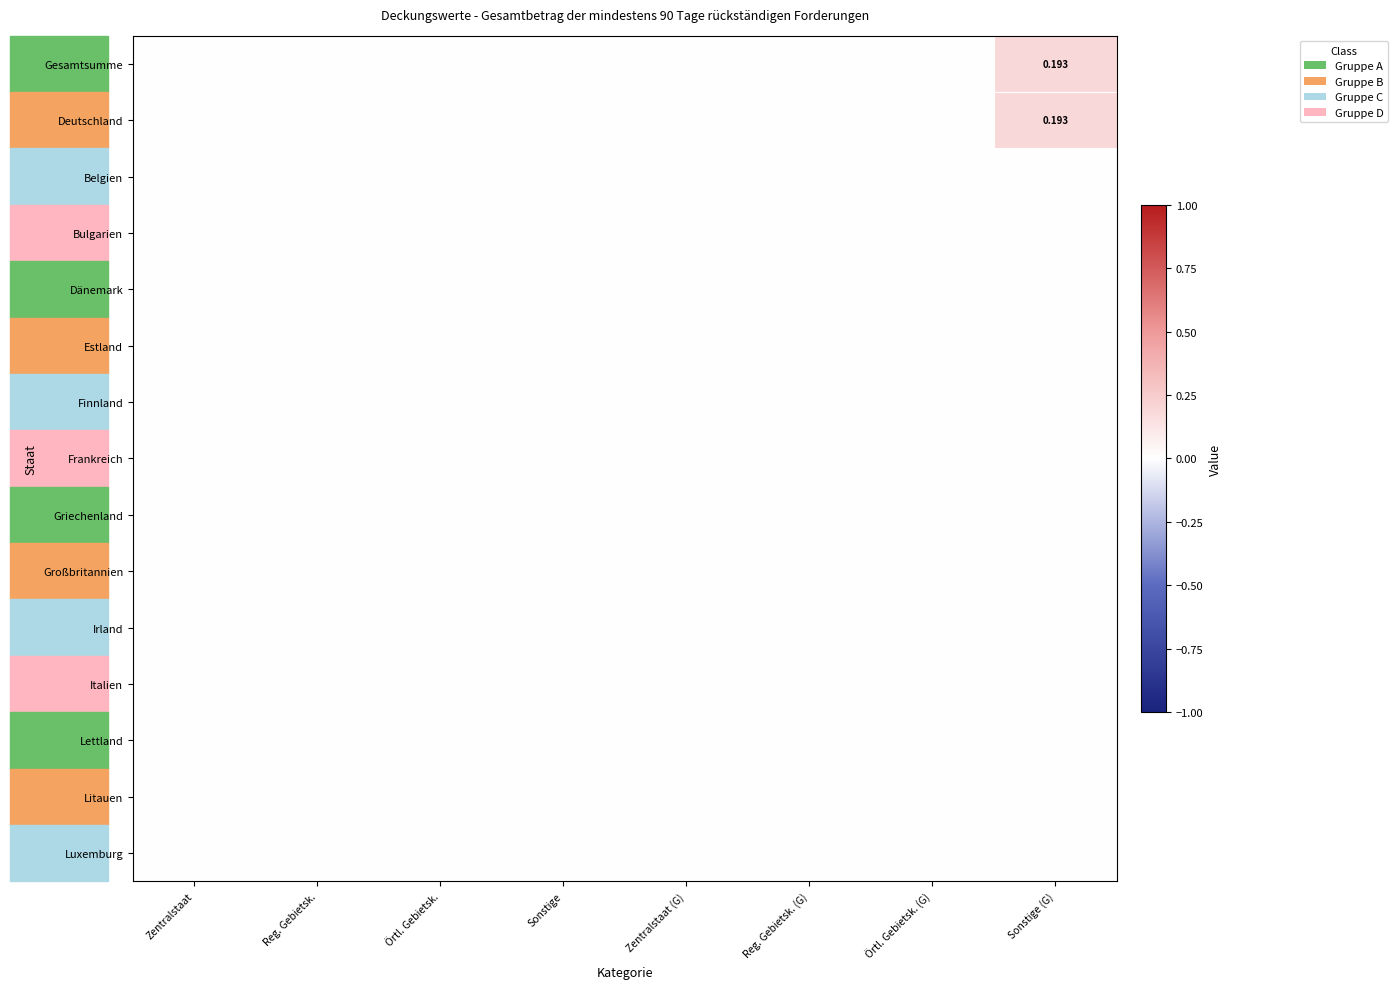

Is it true that Griechenland equals 0.0 at Zentralstaat?

True